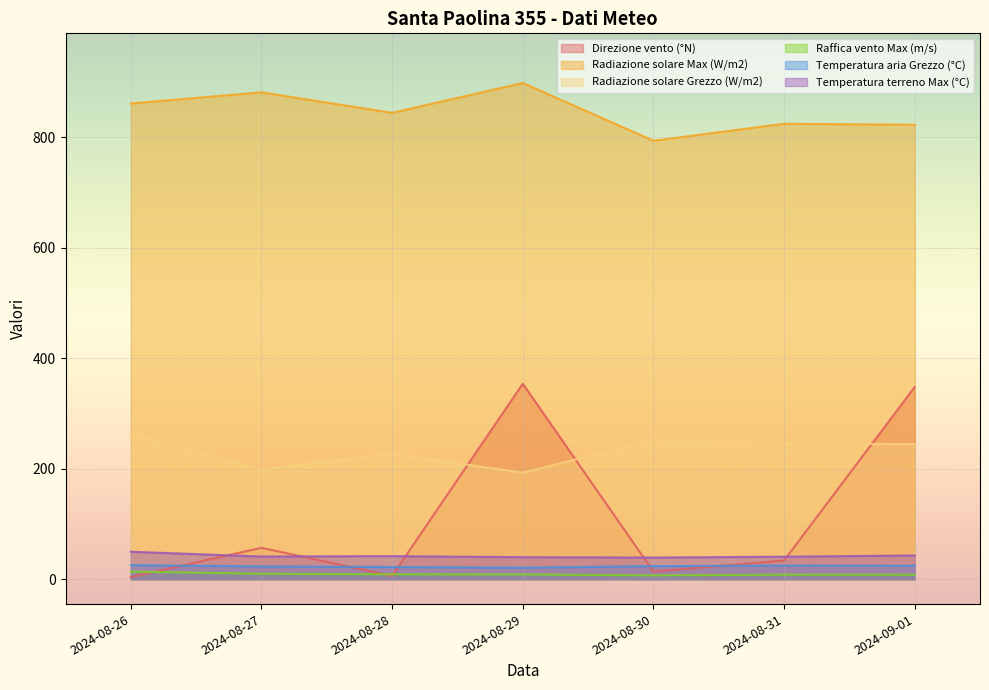

What is the approximate value of Radiazione solare Grezzo (W/m2) at 2024-09-01?

244.7